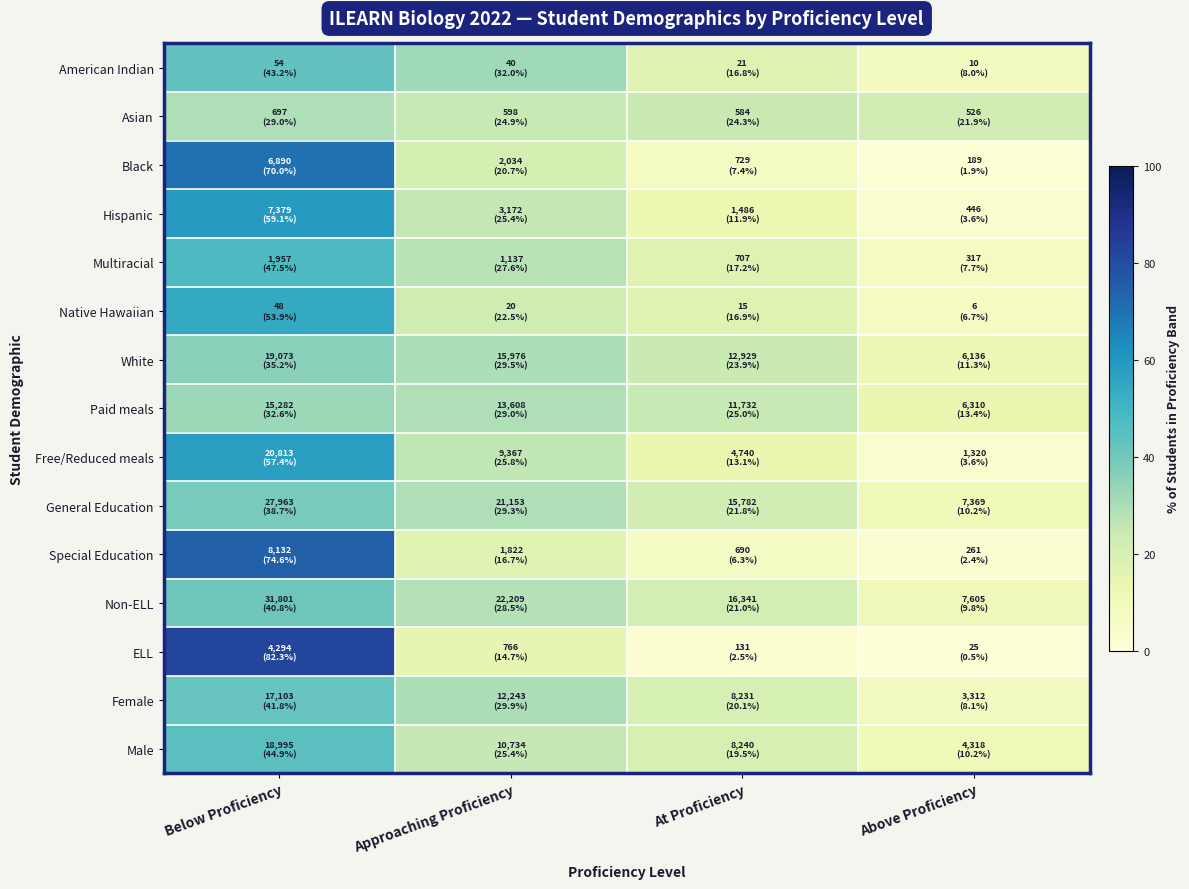

Which has a higher value, Above Proficiency or At Proficiency?

At Proficiency